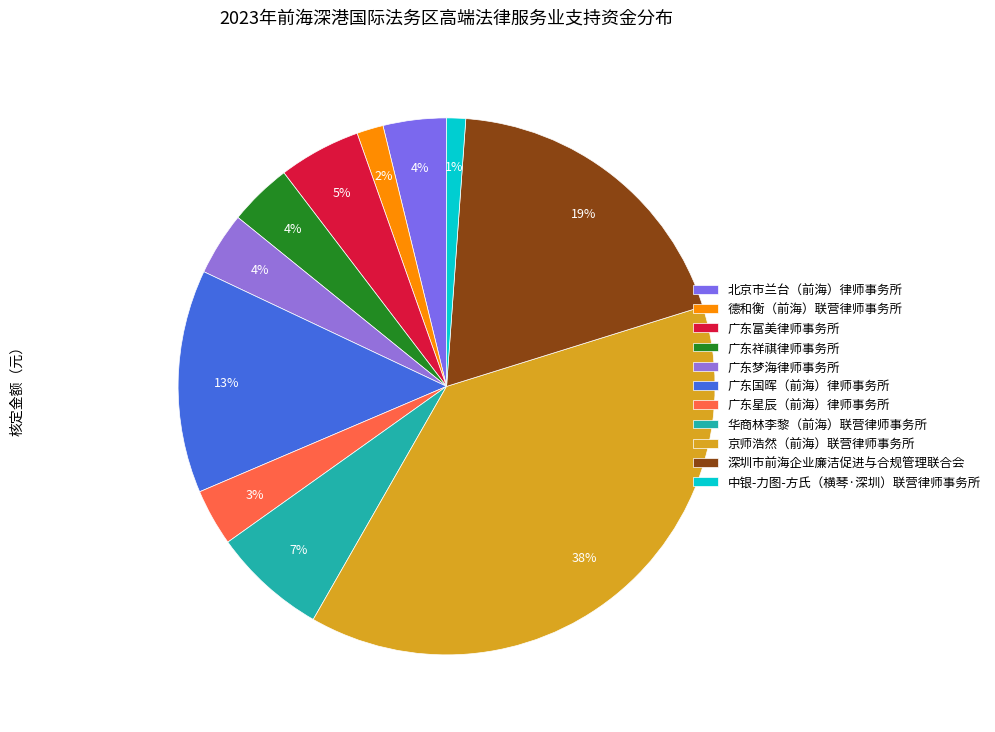

The 广东富美律师事务所 slice represents 5% of the pie. True or false?

True